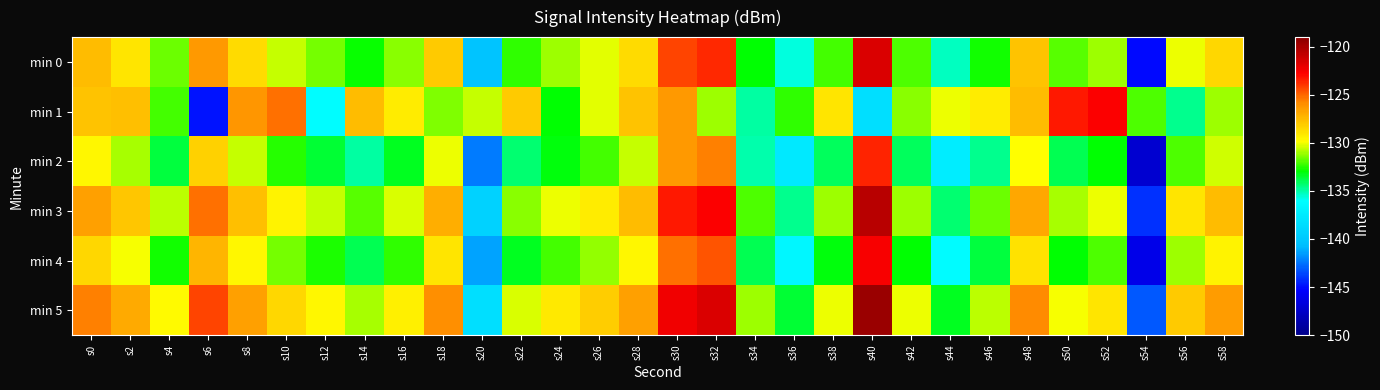

Reading left to right, what are all the values shown in this chart?

min 0: s0=-127.5	s2=-128.9	s4=-131.7	s6=-126.3	s8=-128.6	s10=-130.5	s12=-131.6	s14=-132.9	s16=-131.3	s18=-128.0	s20=-140.3	s22=-132.4	s24=-131.1	s26=-130.2	s28=-128.6	s30=-124.3	s32=-123.6	s34=-133.0	s36=-135.6	s38=-132.1	s40=-121.5	s42=-132.0	s44=-135.3	s46=-132.7	s48=-127.8	s50=-131.9	s52=-131.0	s54=-145.2	s56=-130.0	s58=-128.5
min 1: s0=-127.8	s2=-127.7	s4=-132.1	s6=-144.8	s8=-126.2	s10=-125.2	s12=-136.1	s14=-127.5	s16=-129.2	s18=-131.4	s20=-130.5	s22=-128.0	s24=-133.0	s26=-130.2	s28=-127.8	s30=-126.3	s32=-131.1	s34=-134.9	s36=-132.3	s38=-129.0	s40=-138.3	s42=-131.4	s44=-130.1	s46=-129.2	s48=-127.6	s50=-123.3	s52=-122.6	s54=-132.0	s56=-134.6	s58=-131.1
min 2: s0=-129.5	s2=-130.9	s4=-133.7	s6=-128.3	s8=-130.6	s10=-132.5	s12=-133.6	s14=-134.9	s16=-133.3	s18=-130.0	s20=-142.3	s22=-134.4	s24=-133.1	s26=-132.2	s28=-130.6	s30=-126.3	s32=-125.6	s34=-135.0	s36=-137.6	s38=-134.1	s40=-123.5	s42=-134.0	s44=-137.3	s46=-134.7	s48=-129.8	s50=-133.9	s52=-133.0	s54=-147.2	s56=-132.0	s58=-130.5
min 3: s0=-126.5	s2=-127.9	s4=-130.7	s6=-125.3	s8=-127.6	s10=-129.5	s12=-130.6	s14=-131.9	s16=-130.3	s18=-127.0	s20=-139.3	s22=-131.4	s24=-130.1	s26=-129.2	s28=-127.6	s30=-123.3	s32=-122.6	s34=-132.0	s36=-134.6	s38=-131.1	s40=-120.5	s42=-131.0	s44=-134.3	s46=-131.7	s48=-126.8	s50=-130.9	s52=-130.0	s54=-144.2	s56=-129.0	s58=-127.5
min 4: s0=-128.5	s2=-129.9	s4=-132.7	s6=-127.3	s8=-129.6	s10=-131.5	s12=-132.6	s14=-133.9	s16=-132.3	s18=-129.0	s20=-141.3	s22=-133.4	s24=-132.1	s26=-131.2	s28=-129.6	s30=-125.3	s32=-124.6	s34=-134.0	s36=-136.6	s38=-133.1	s40=-122.5	s42=-133.0	s44=-136.3	s46=-133.7	s48=-128.8	s50=-132.9	s52=-132.0	s54=-146.2	s56=-131.0	s58=-129.5
min 5: s0=-125.5	s2=-126.9	s4=-129.7	s6=-124.3	s8=-126.6	s10=-128.5	s12=-129.6	s14=-130.9	s16=-129.3	s18=-126.0	s20=-138.3	s22=-130.4	s24=-129.1	s26=-128.2	s28=-126.6	s30=-122.3	s32=-121.6	s34=-131.0	s36=-133.6	s38=-130.1	s40=-119.5	s42=-130.0	s44=-133.3	s46=-130.7	s48=-125.8	s50=-129.9	s52=-129.0	s54=-143.2	s56=-128.0	s58=-126.5